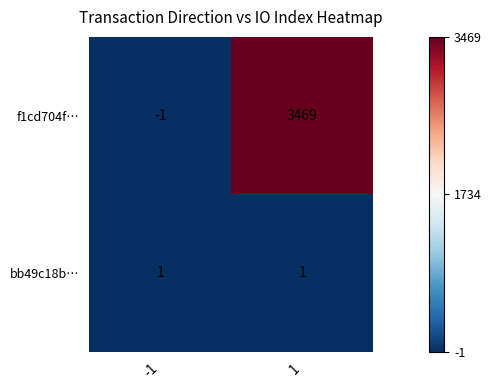

The bb49c18b… series shows 1 at -1. True or false?

True